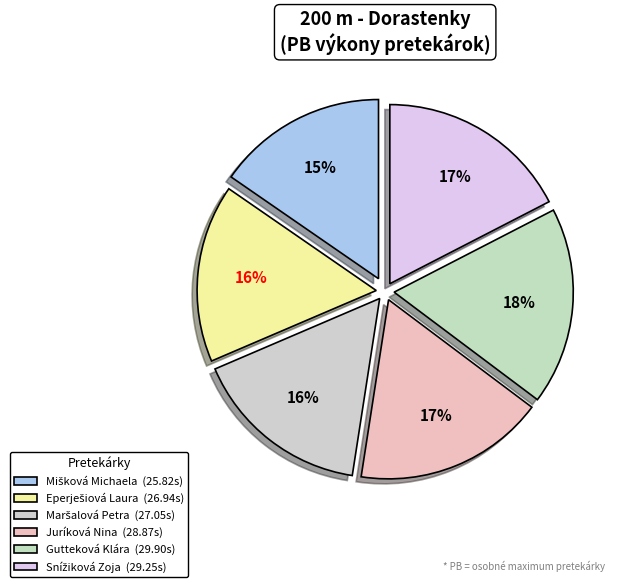

What is the change in value from Juríková Nina to Gutteková Klára?

+1.0